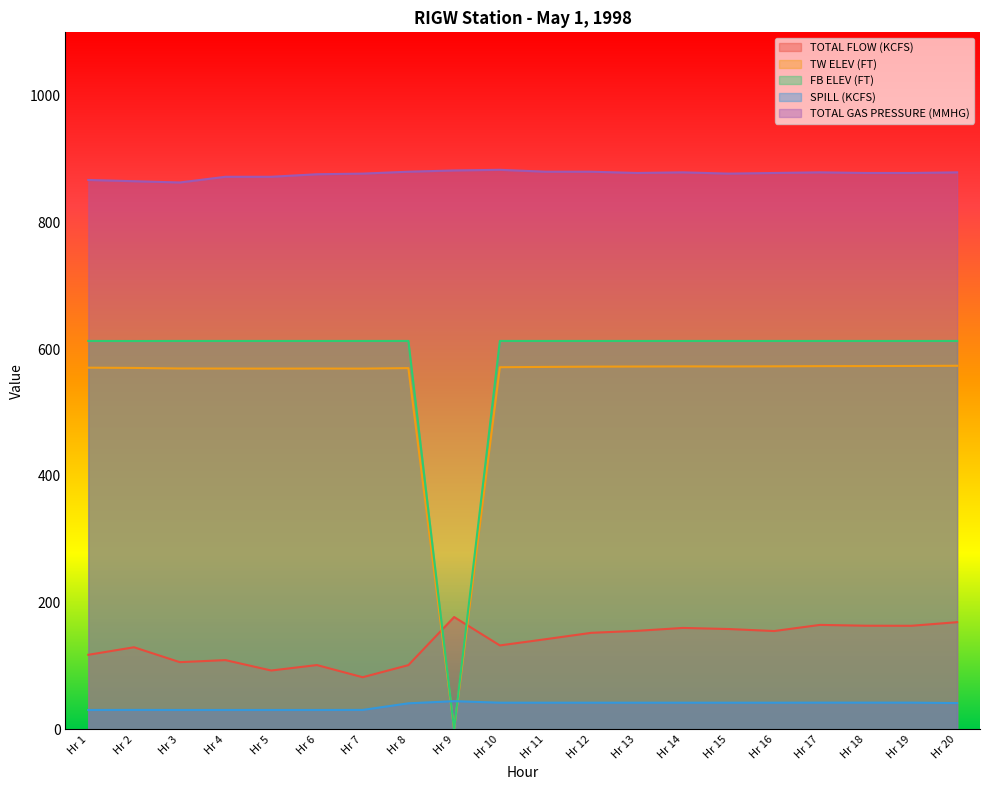

How many intersections are there between TOTAL FLOW (KCFS) and TW ELEV (FT)?

2